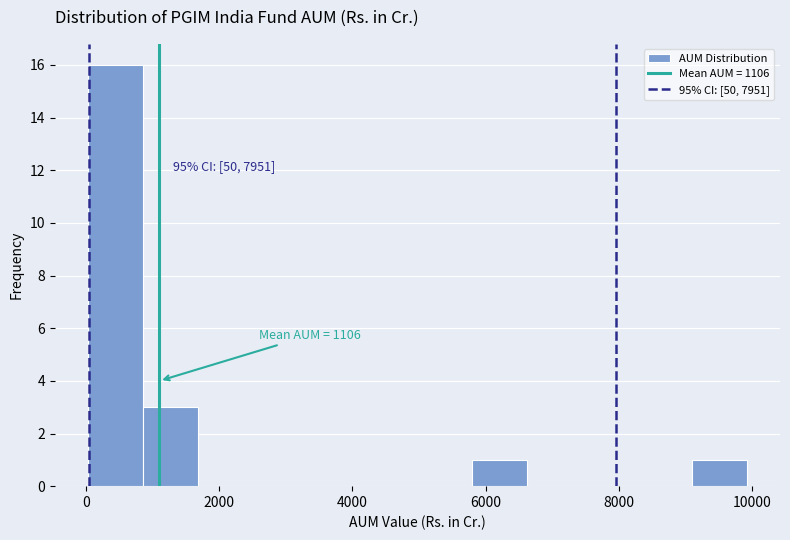

Which range on the x-axis has the tallest bar?

0 to 800